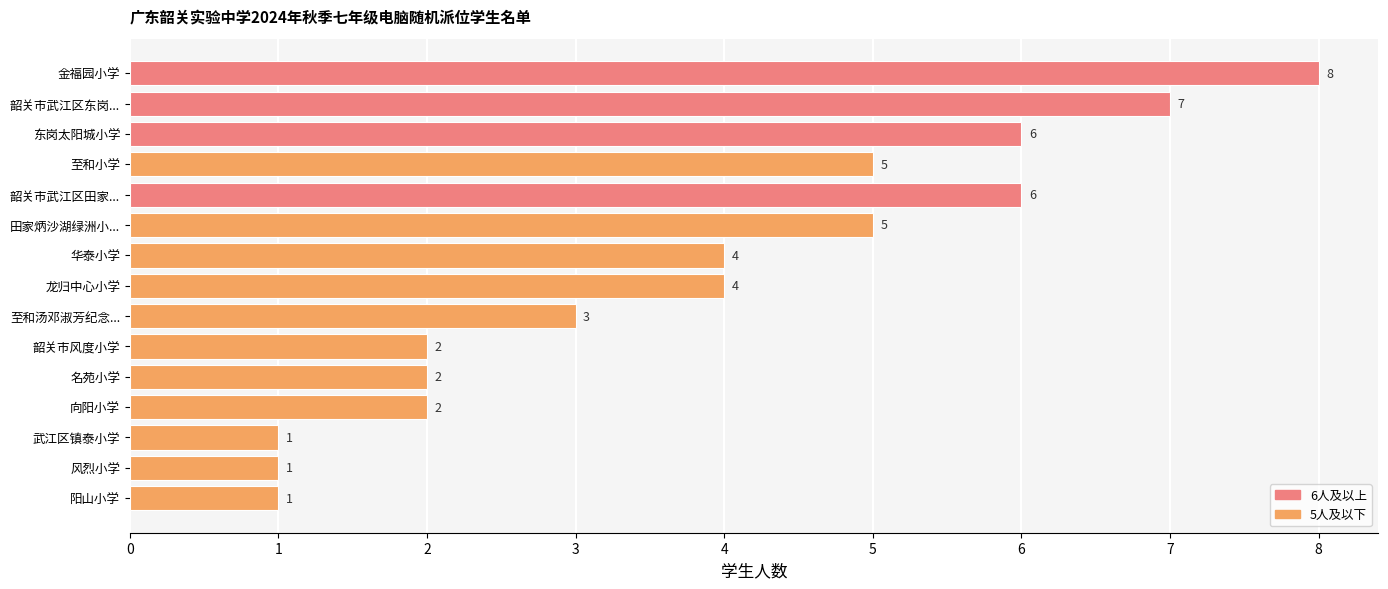

Reading top to bottom, transcribe all the data shown in this chart.

8	7	6	5	6	5	4	4	3	2	2	2	1	1	1